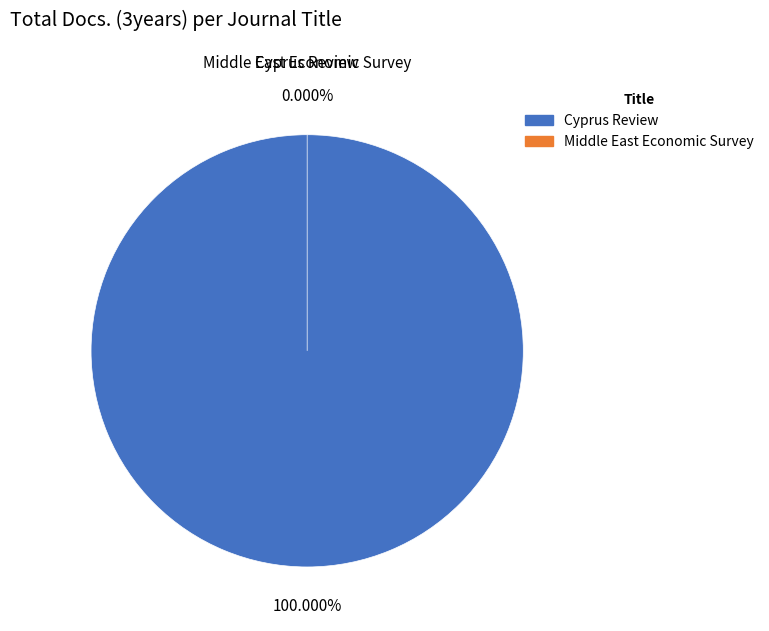

Between Middle East Economic Survey and Cyprus Review, which is larger?

Cyprus Review